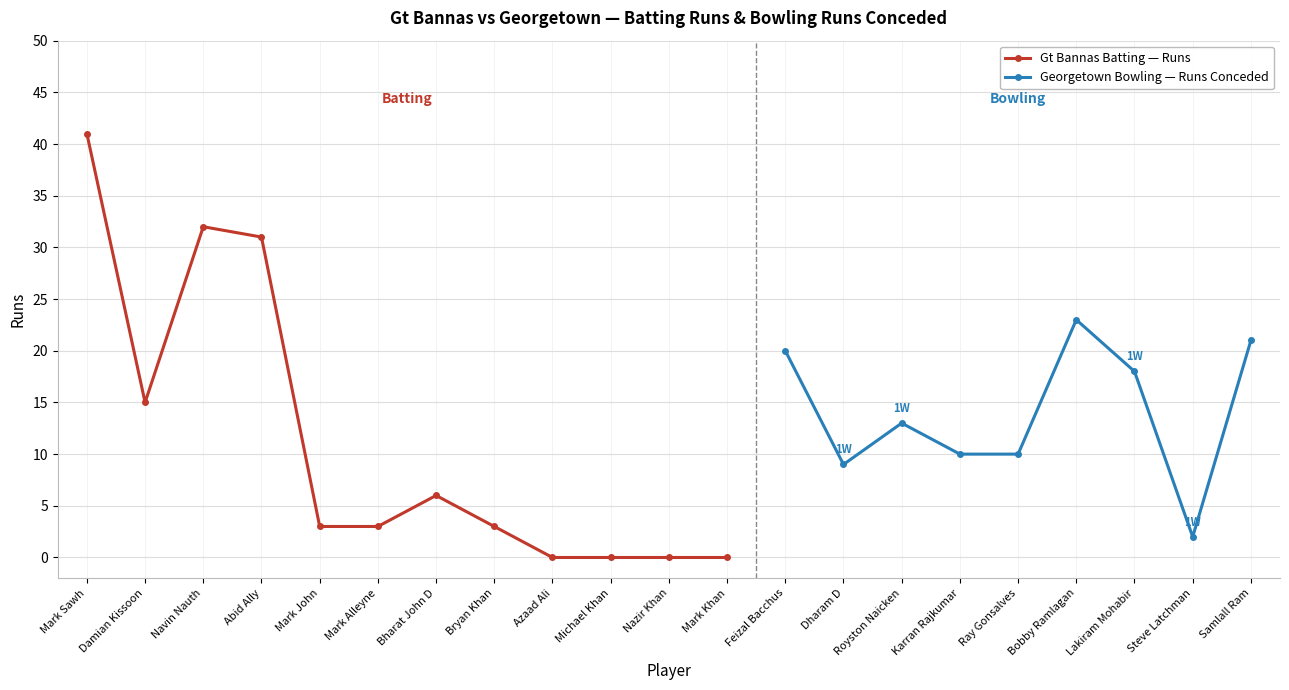

What is the change in value from Mark Alleyne to Michael Khan?

-3